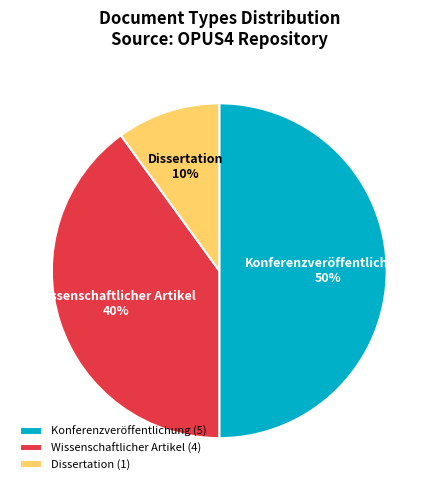

Count the number of slices in the pie.

3